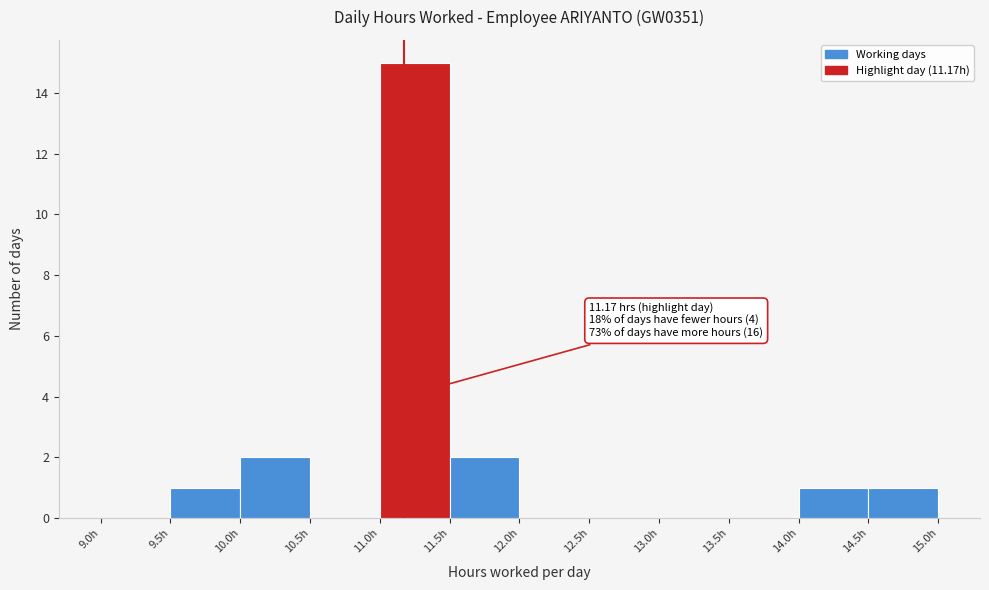

Which range on the x-axis has the tallest bar?

11.0 to 11.5